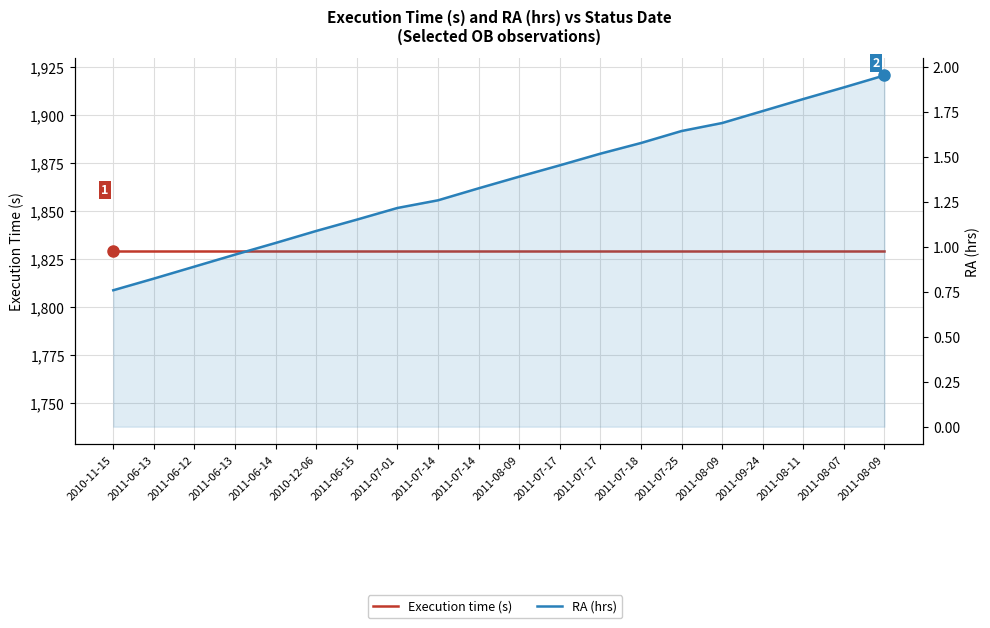

List the series in order of their peak value, highest first.

Execution time (s), RA (hrs)